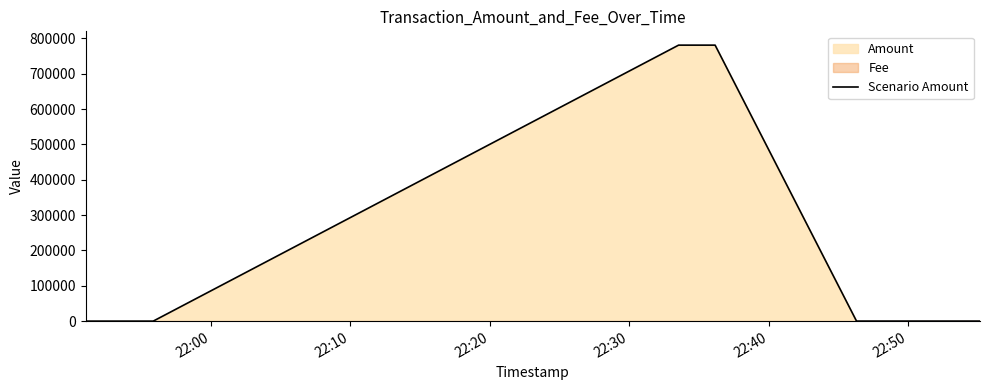

What is the value of the 2nd point from the left?

106.0